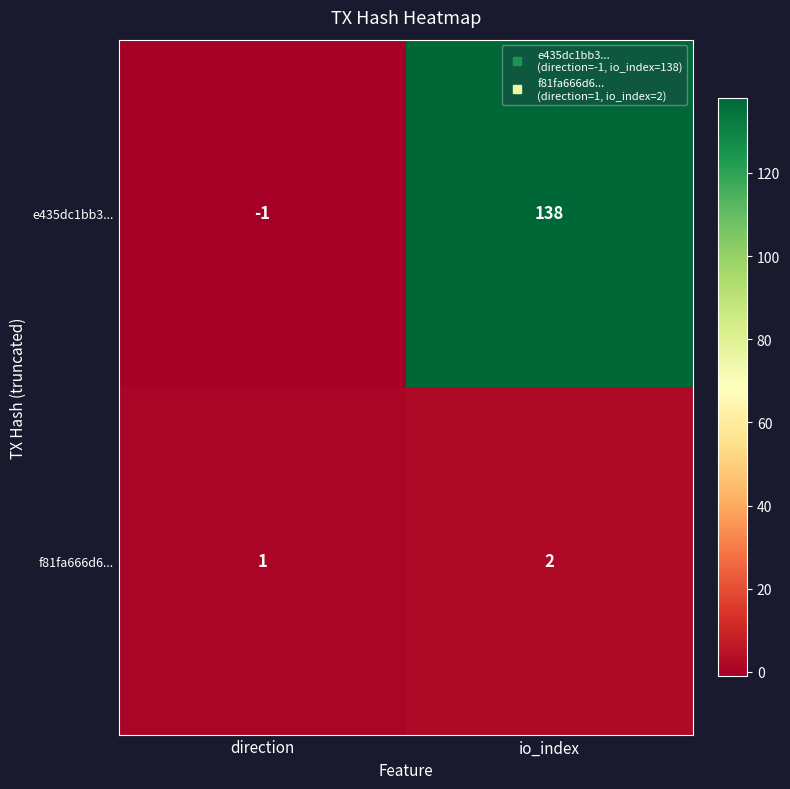

Rank the series at io_index from lowest to highest value.

f81fa666d6..., e435dc1bb3...